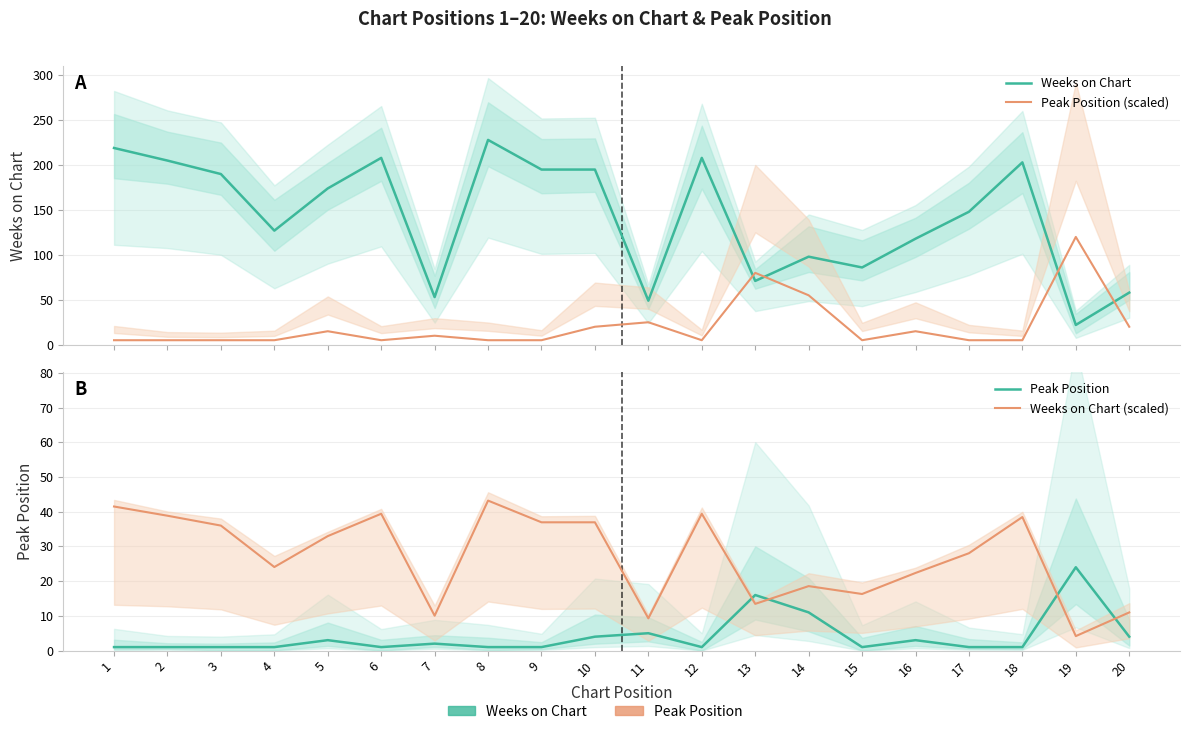

Which series has the largest total across all categories?

Weeks on Chart